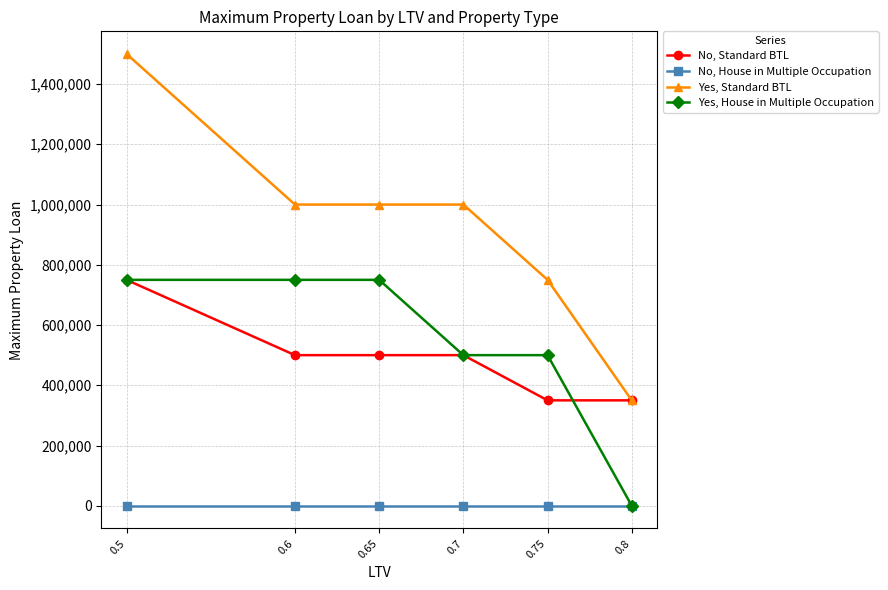

At which category is the sum across all series the highest?

0.5